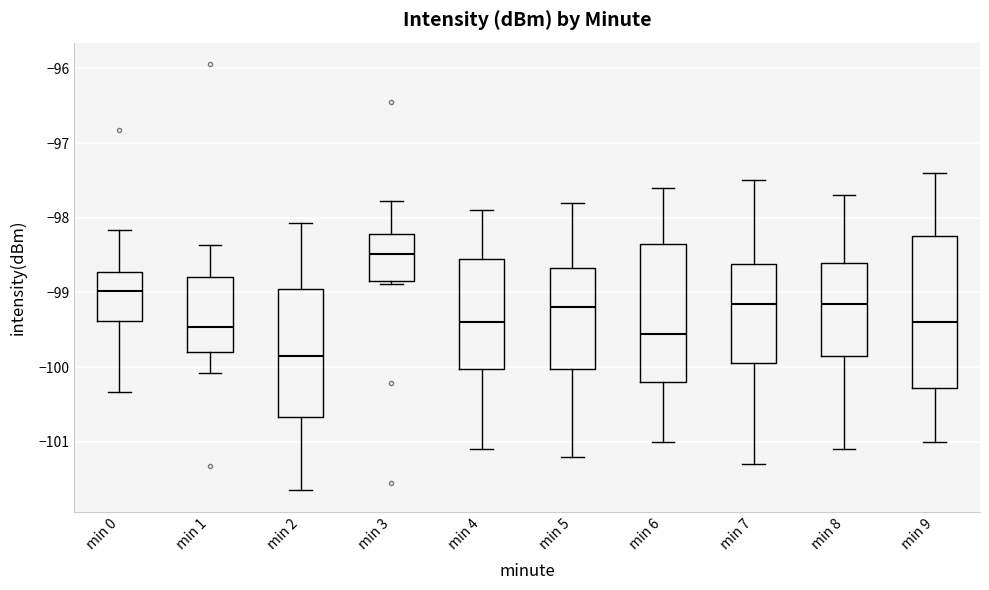

Which box has the highest median line?

min 3